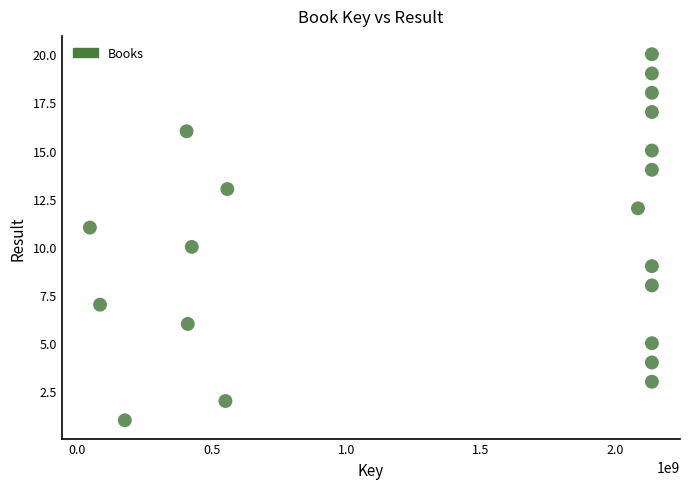

What is the range of X values (max minus min)?

2091333360